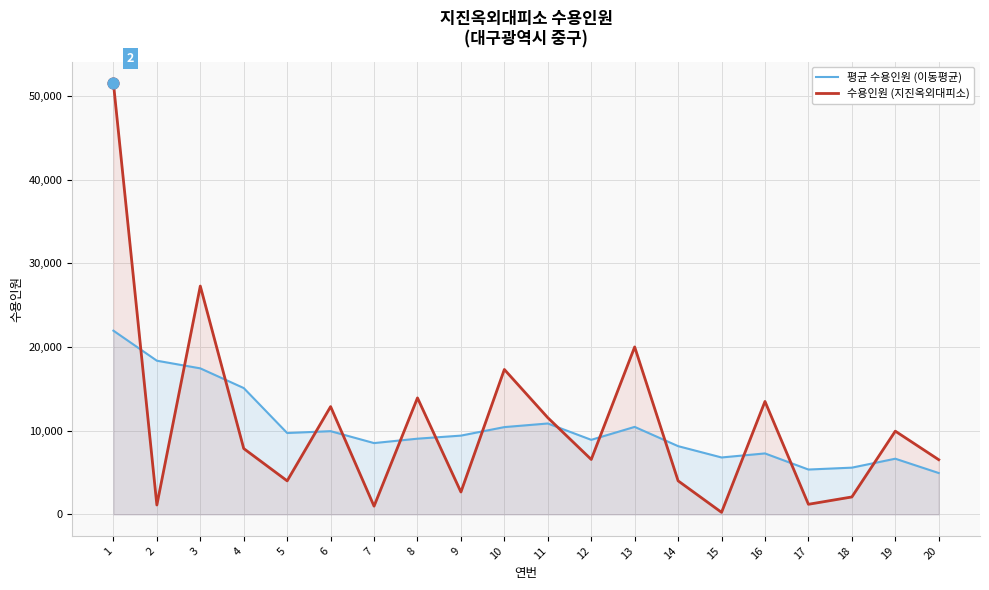

Which series contains the lowest Y value?

수용인원 (지진옥외대피소)